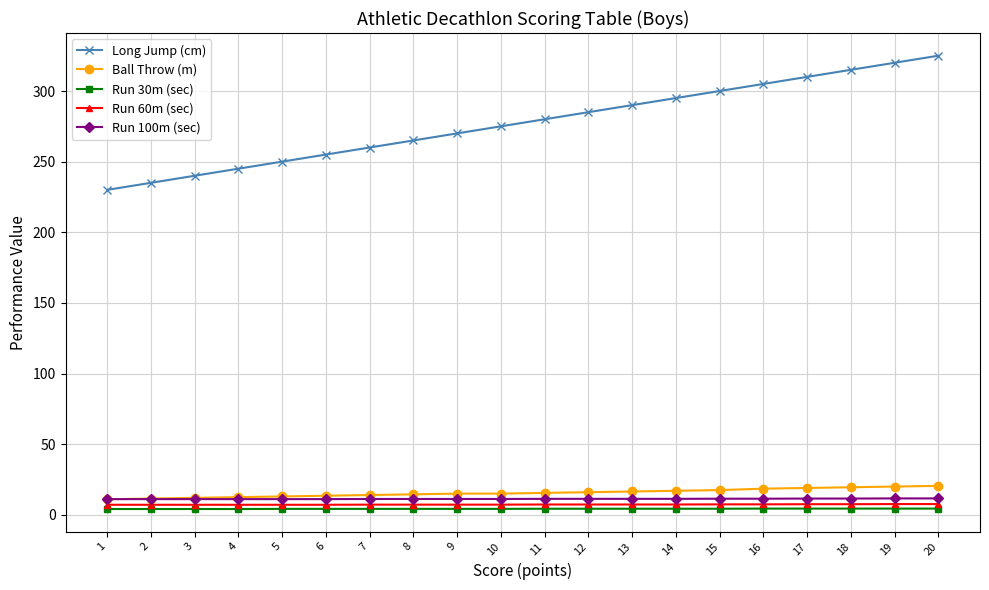

True or false: Run 60m (sec) has a value of 7.3 at 14.

True